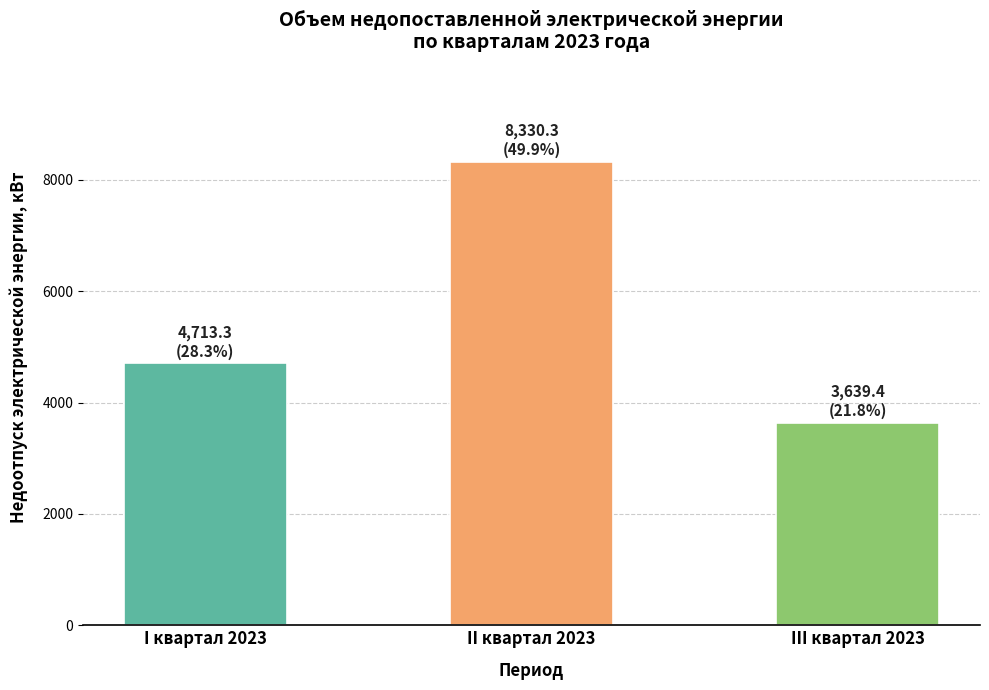

Read the value at II квартал 2023.

8330.3